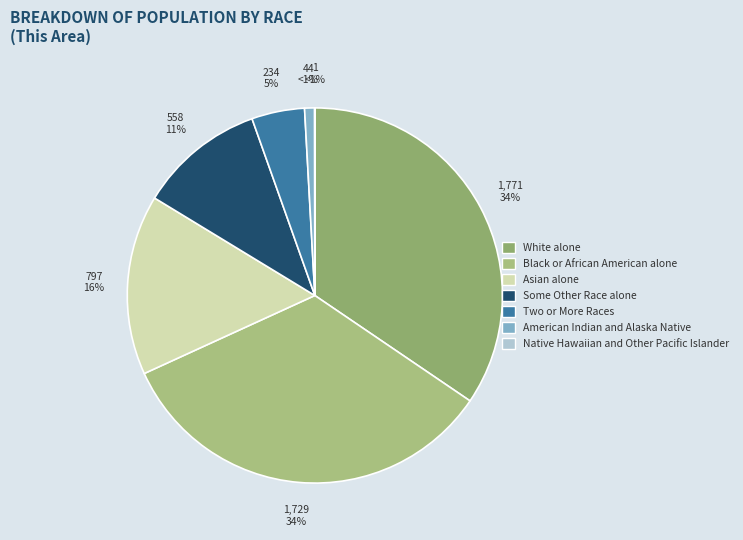

The Native Hawaiian and Other Pacific Islander slice represents 0% of the pie. True or false?

True